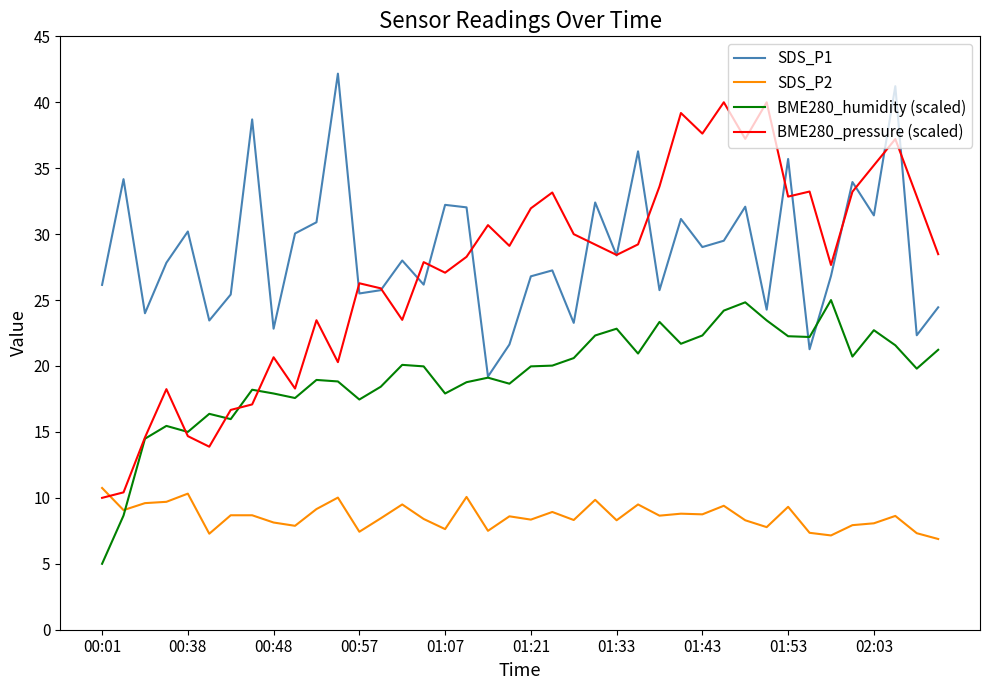

How many times do SDS_P2 and BME280_pressure (scaled) cross each other?

1